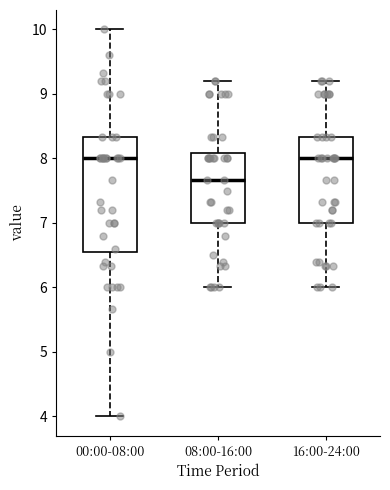

Which box is the tallest, from its lower edge to its upper edge?

00:00-08:00